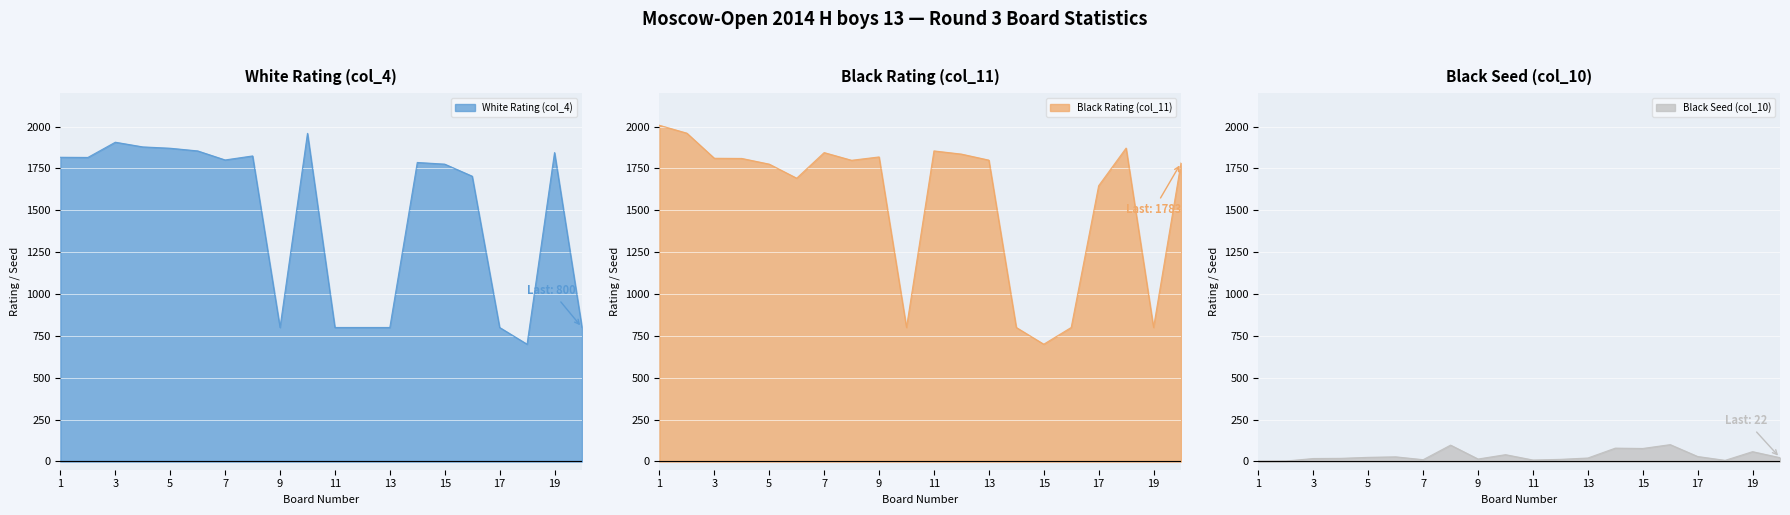

Where does the Black Rating (col_11) series first go above 1800?

1